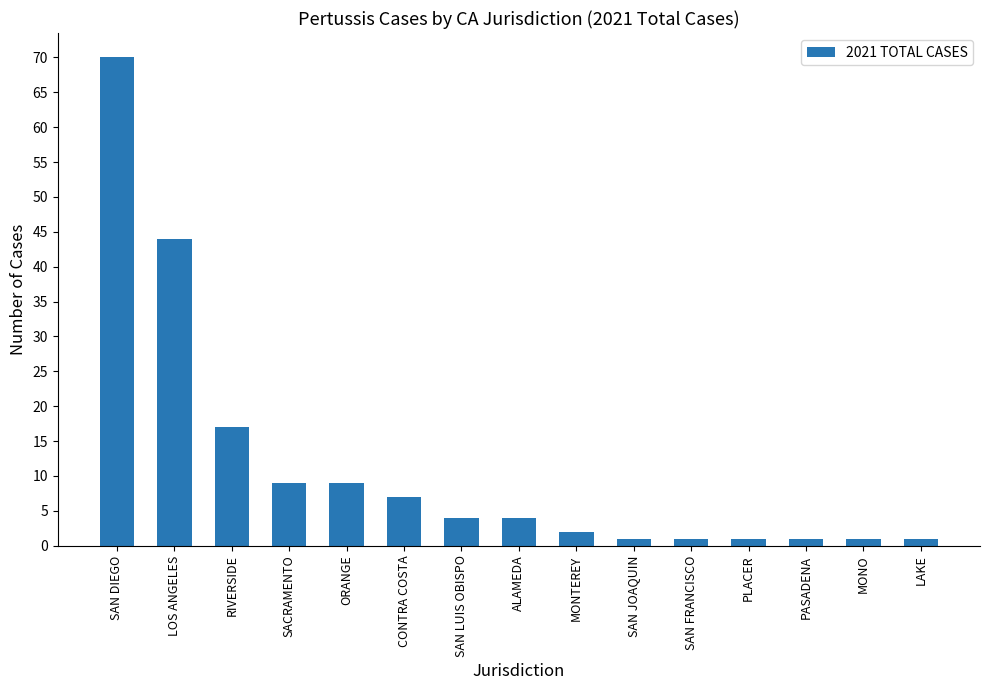

Reading left to right, extract all data points from this chart.

70	44	17	9	9	7	4	4	2	1	1	1	1	1	1